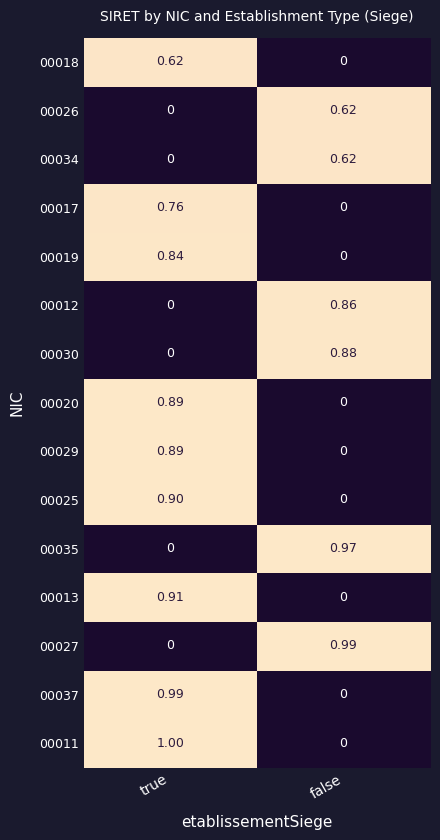

At which label does 00034 reach its peak?

false